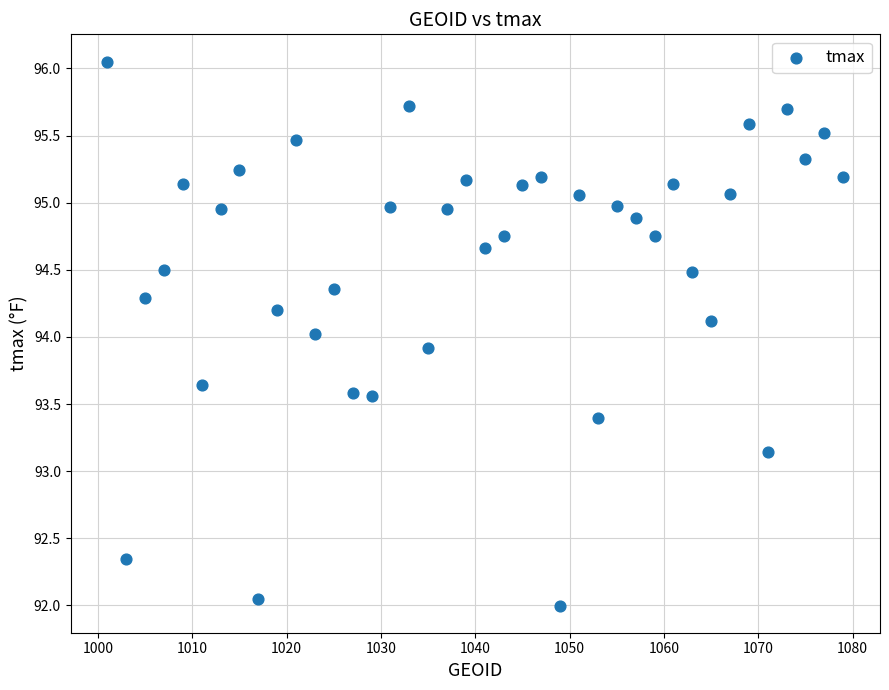

What is the range of X values (max minus min)?

78.0